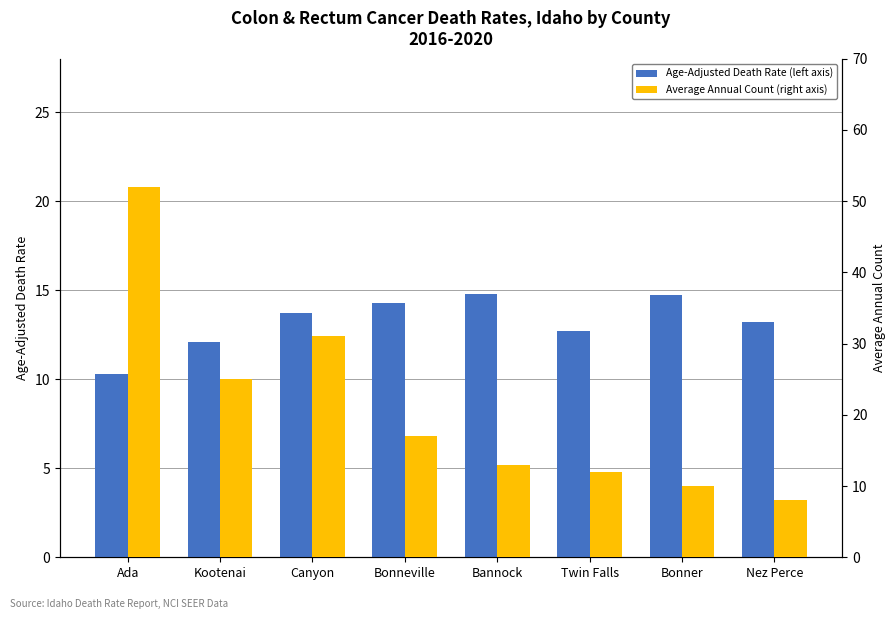

Are the bars horizontal?

No